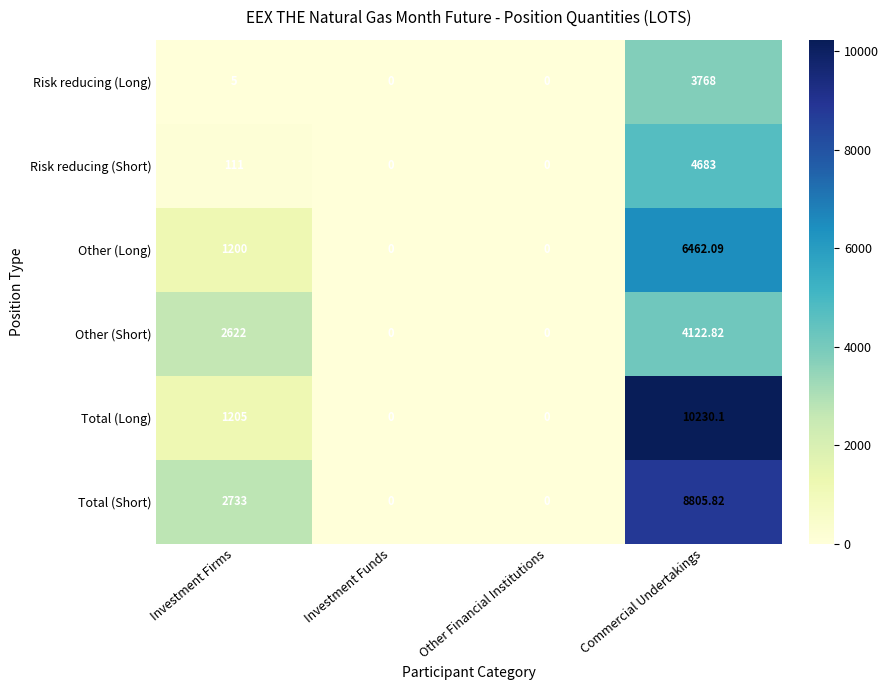

Where is Total (Short) nearest to the value 4402?

Investment Firms